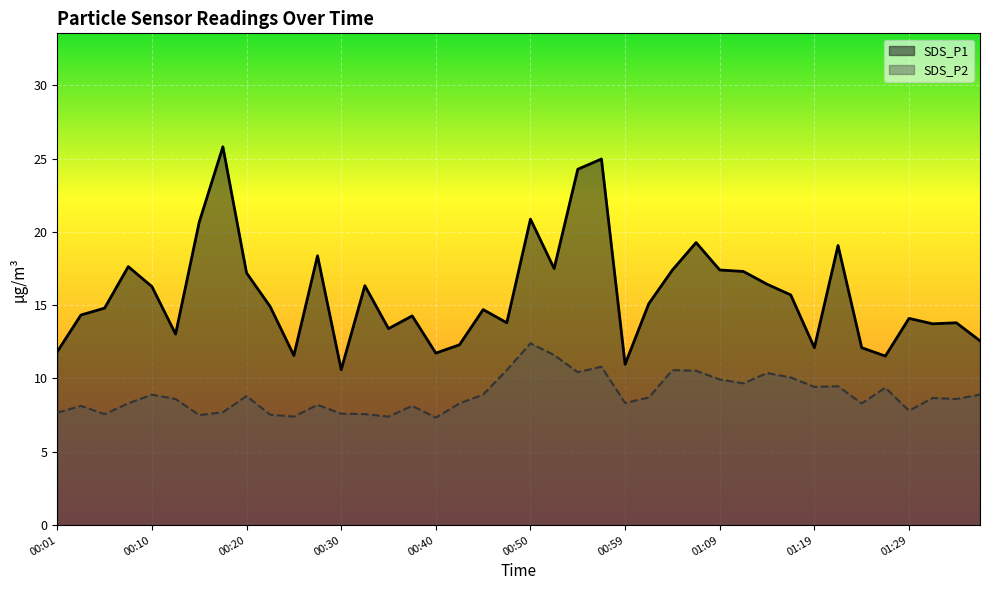

At how many categories does at least one series exceed 23?

3